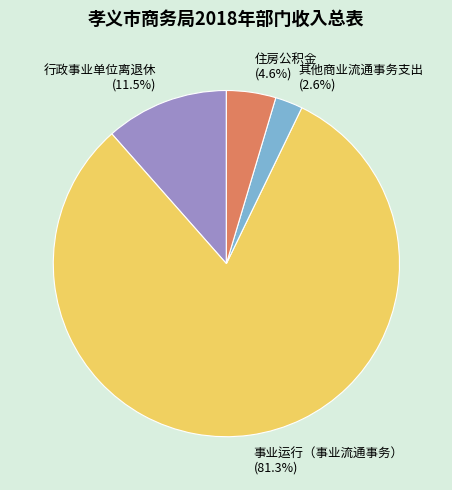

To the nearest percent, what portion does 事业运行（事业流通事务） represent?

81%